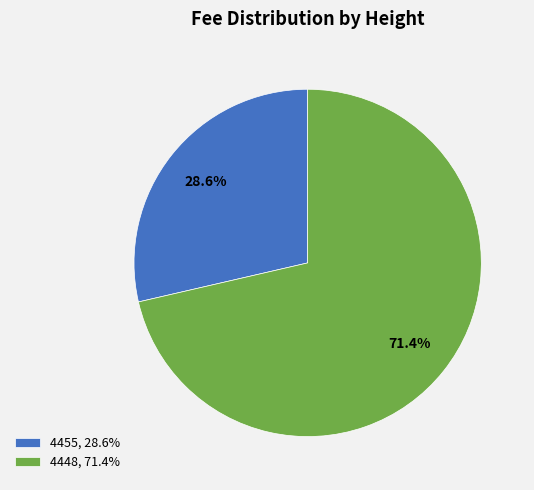

To the nearest percent, what percentage of the pie is 4448?

71%